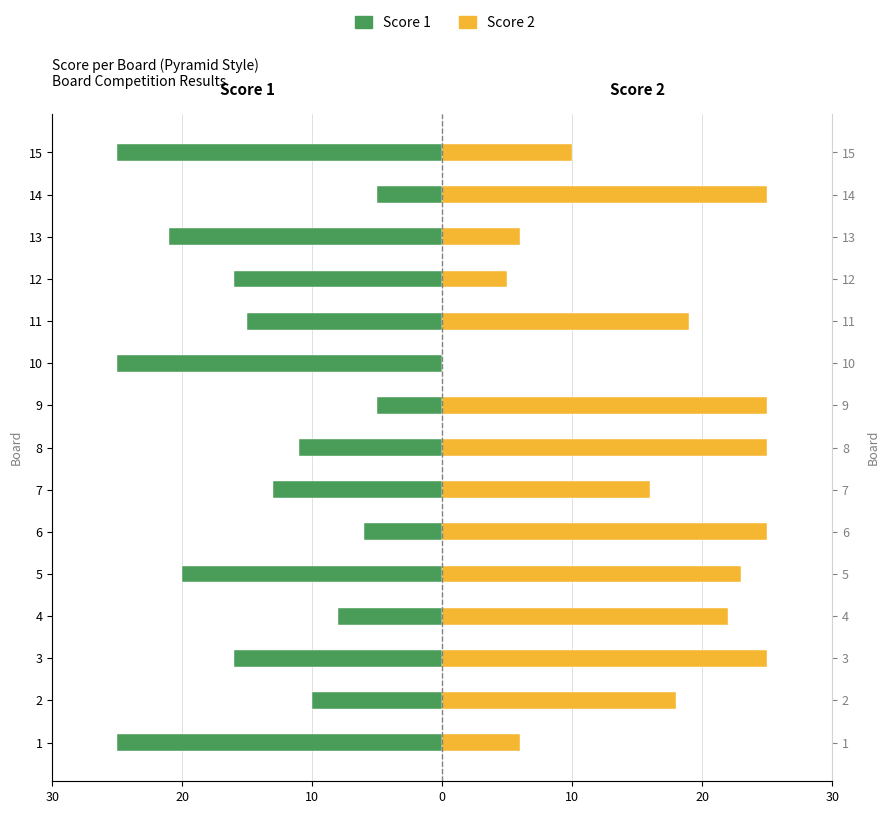

Reading right to left, transcribe all the data shown in this chart.

Score 1: -25	-5	-21	-16	-15	-25	-5	-11	-13	-6	-20	-8	-16	-10	-25
Score 2: 10	25	6	5	19	0	25	25	16	25	23	22	25	18	6